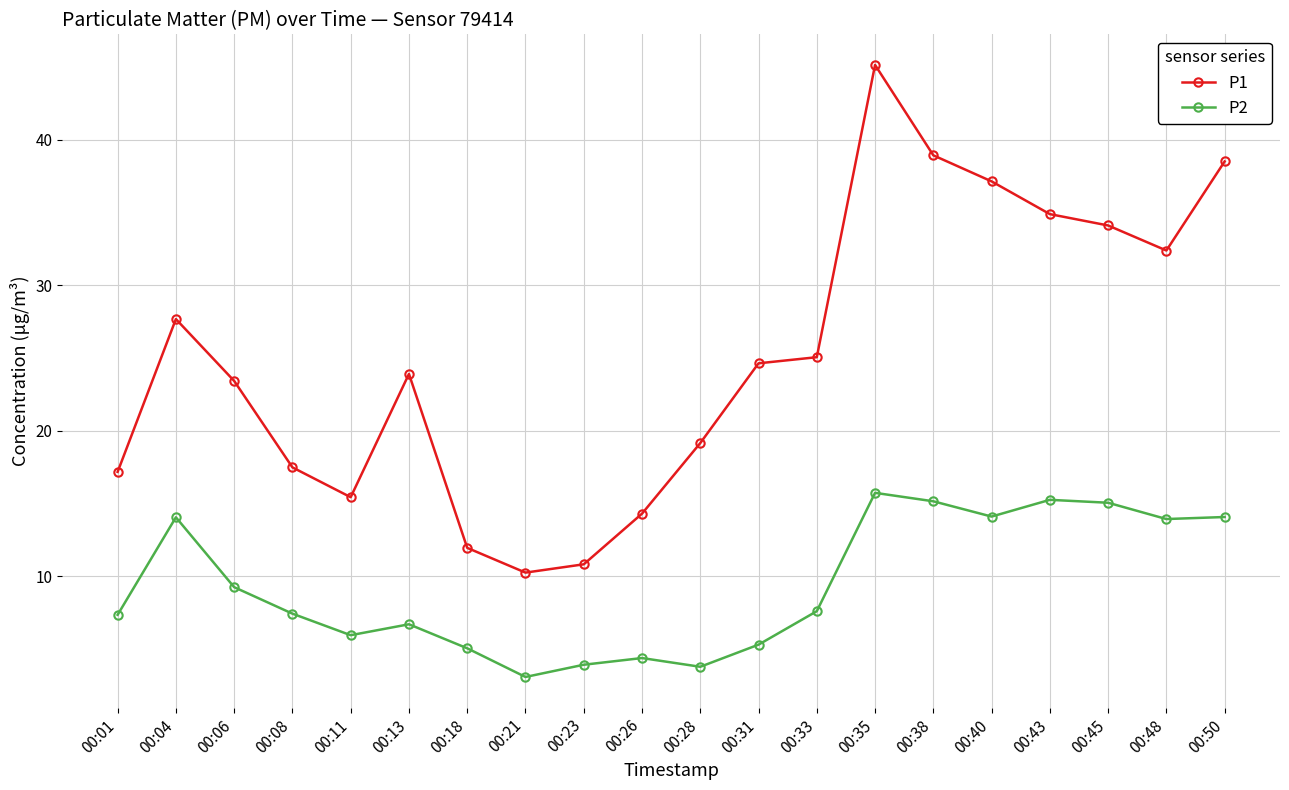

At which label does P2 first exceed 7?

00:01